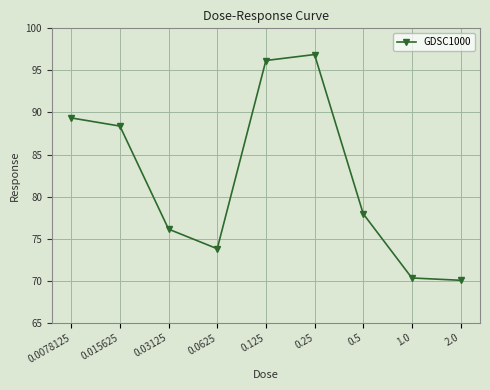

How many values are below 77?

4